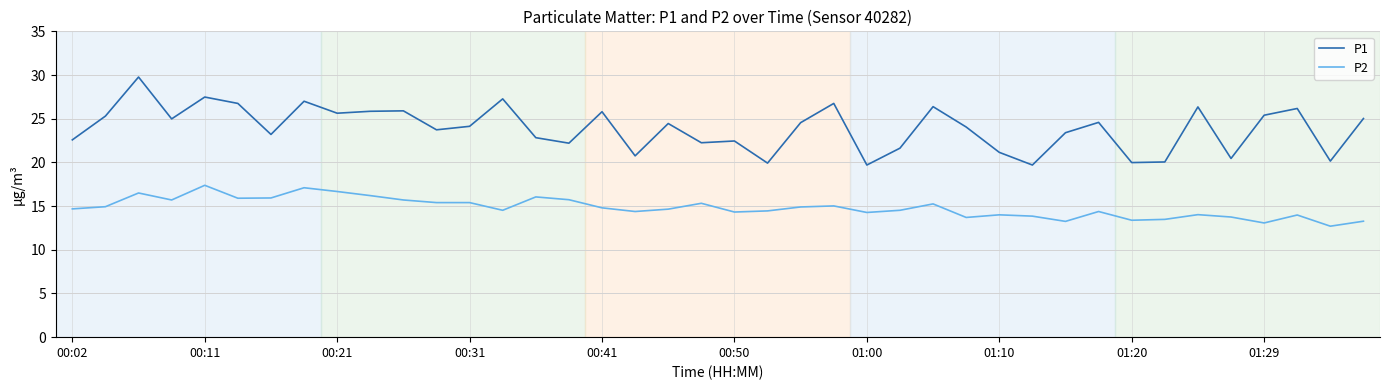

Which series has the largest range (max minus min)?

P1